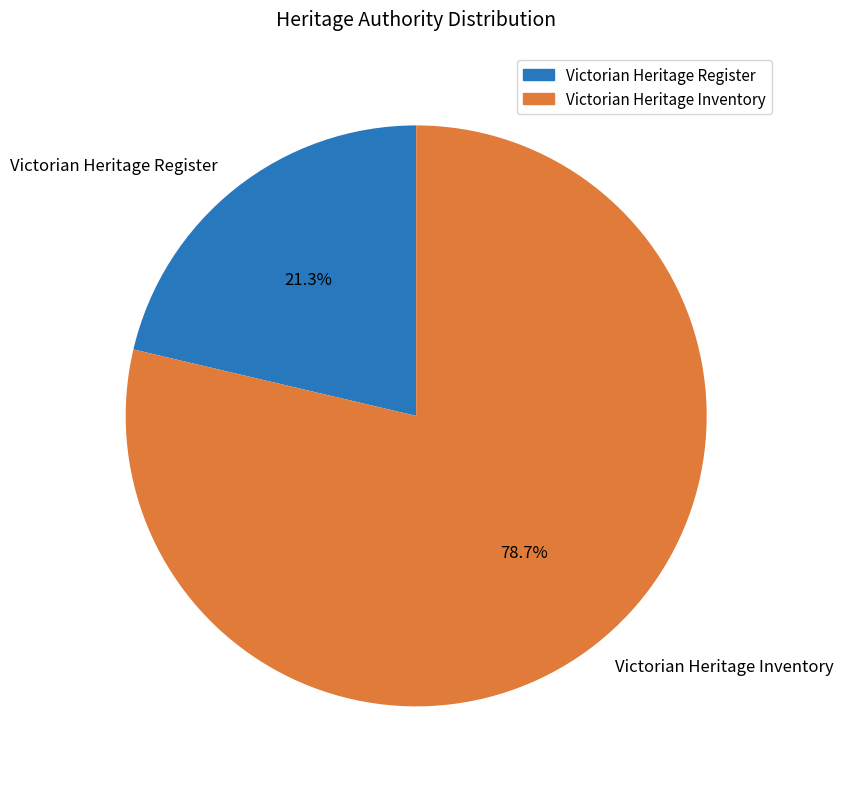

What is the ratio of the value at Victorian Heritage Register to the value at Victorian Heritage Inventory?

0.3